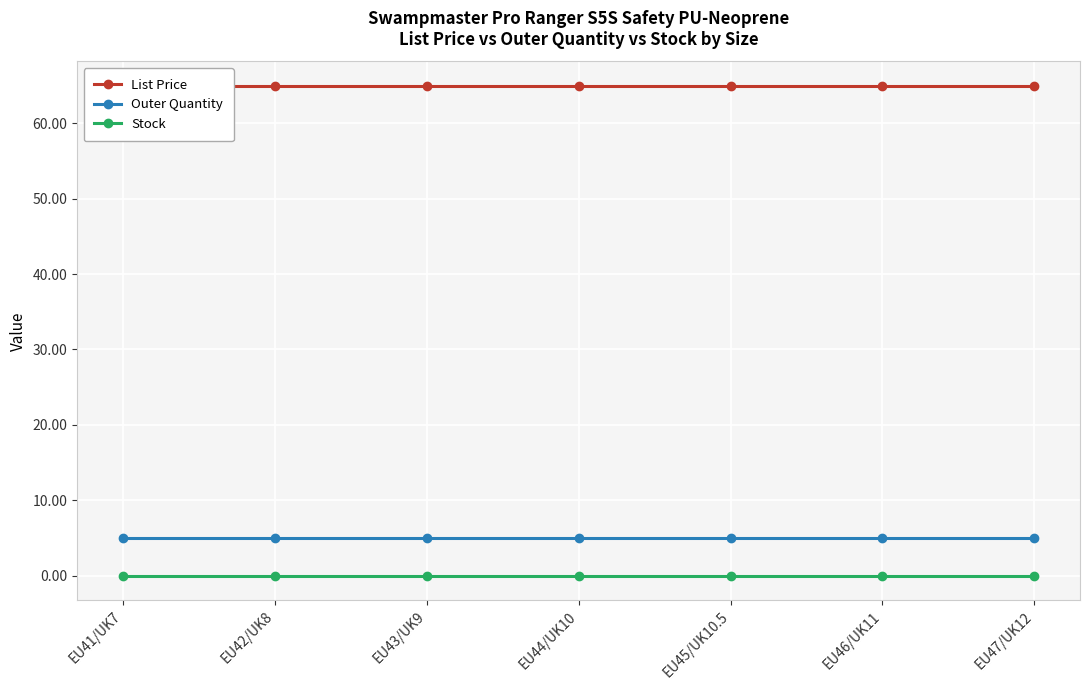

True or false: Outer Quantity and Stock intersect in this chart.

False